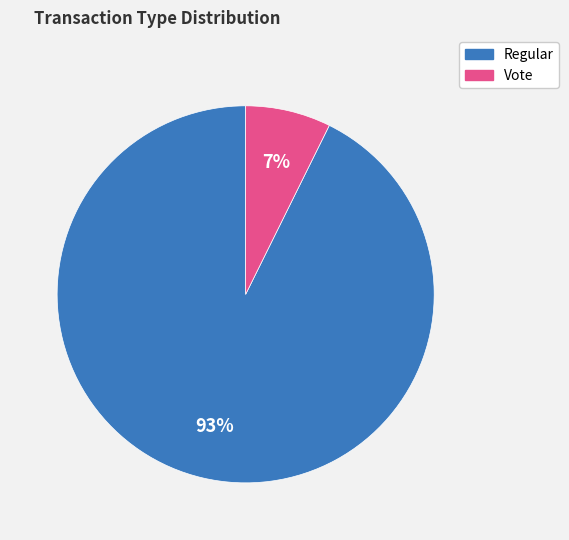

Which has a higher value, Regular or Vote?

Regular